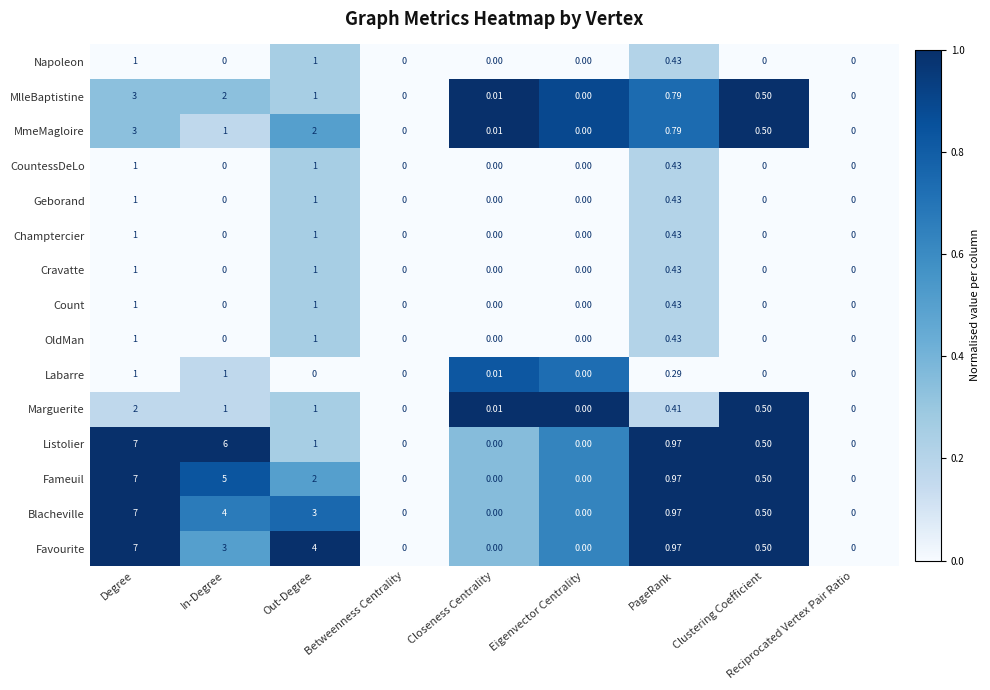

What is the maximum value shown in the chart?

7.0